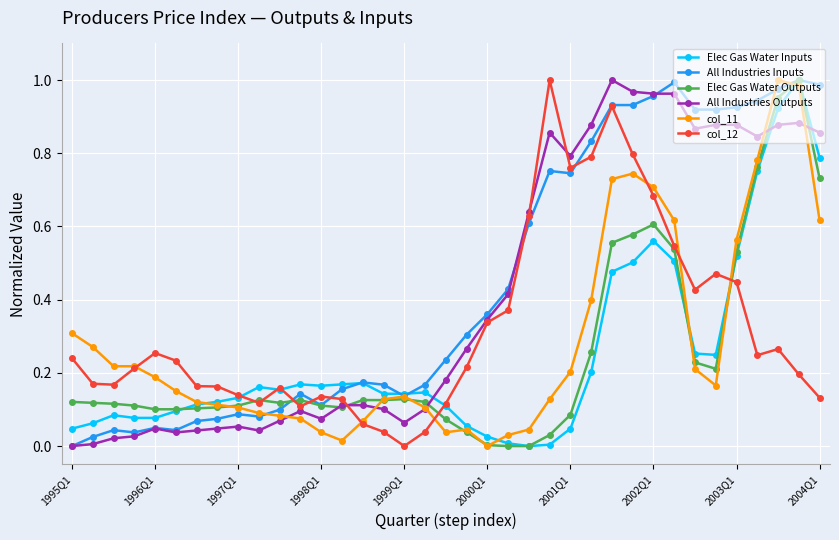

True or false: Elec Gas Water Inputs has more than 0 interior local peaks.

True